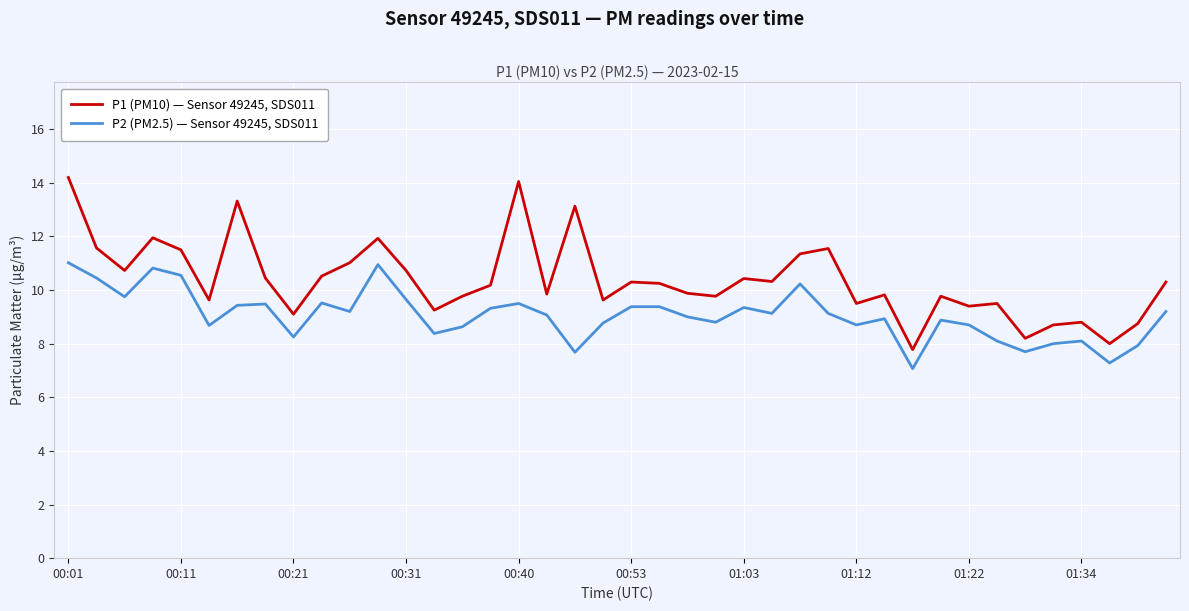

How many lines are shown in the chart?

2